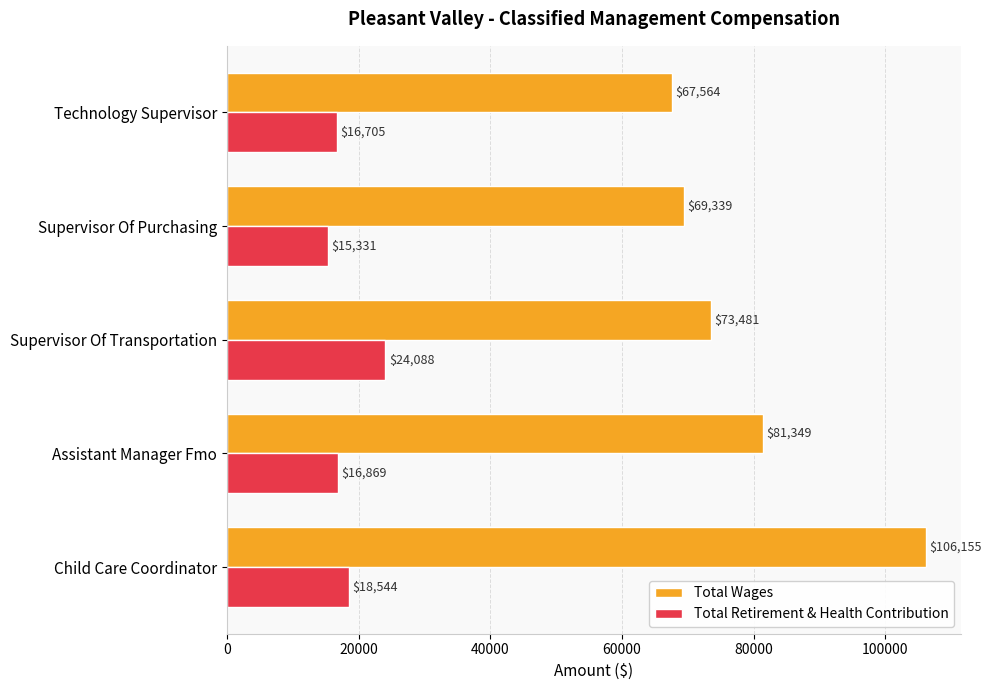

List the labels in order of Total Retirement & Health Contribution value, largest first.

Supervisor Of Transportation, Child Care Coordinator, Assistant Manager Fmo, Technology Supervisor, Supervisor Of Purchasing